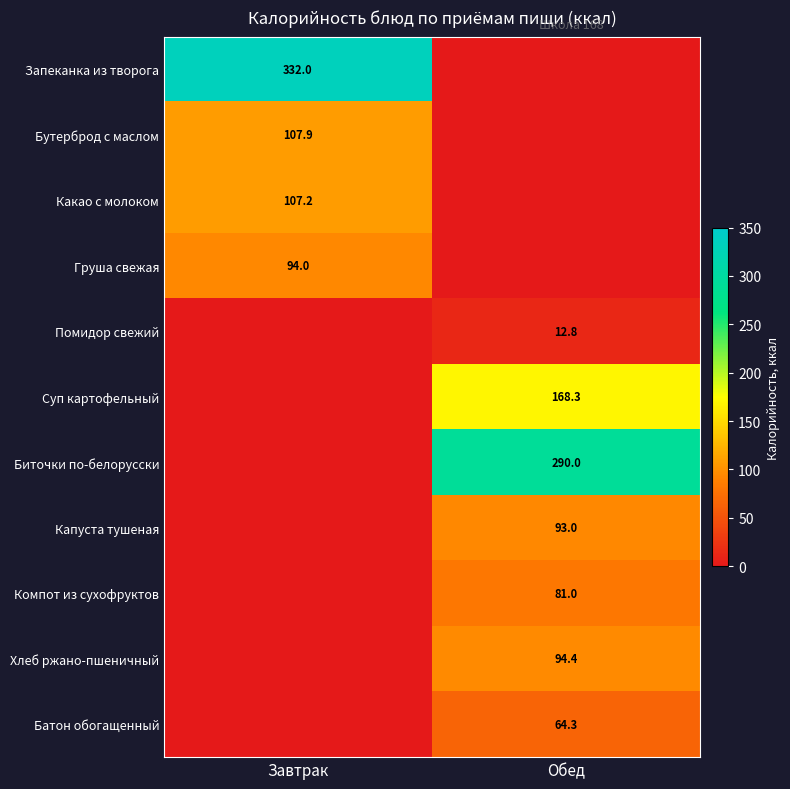

Which category has the lowest value across all series?

Обед